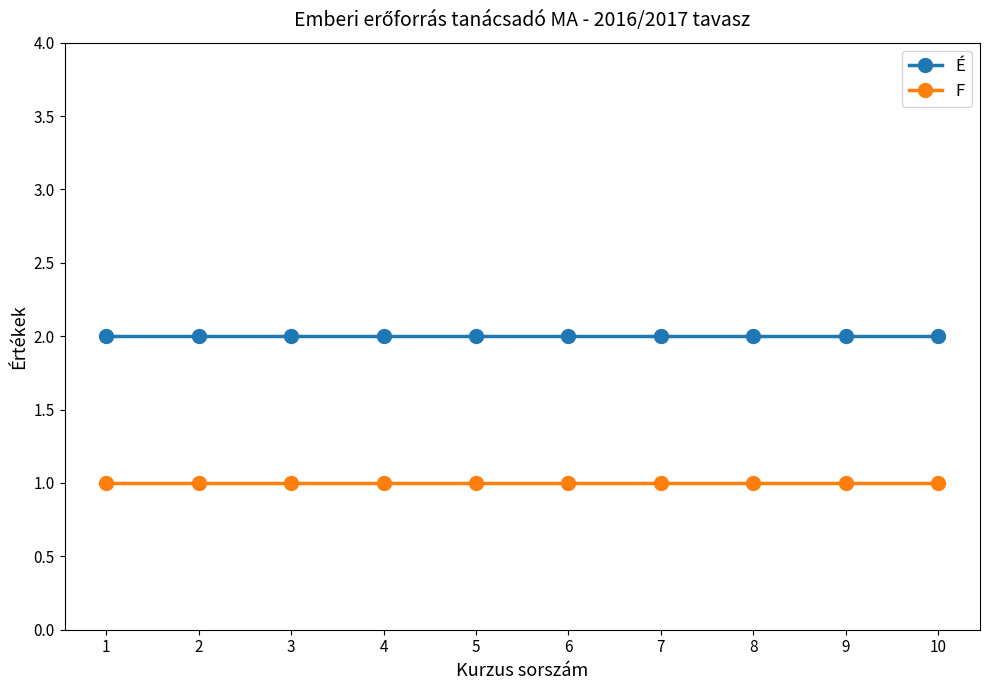

True or false: É and F cross at least once.

False